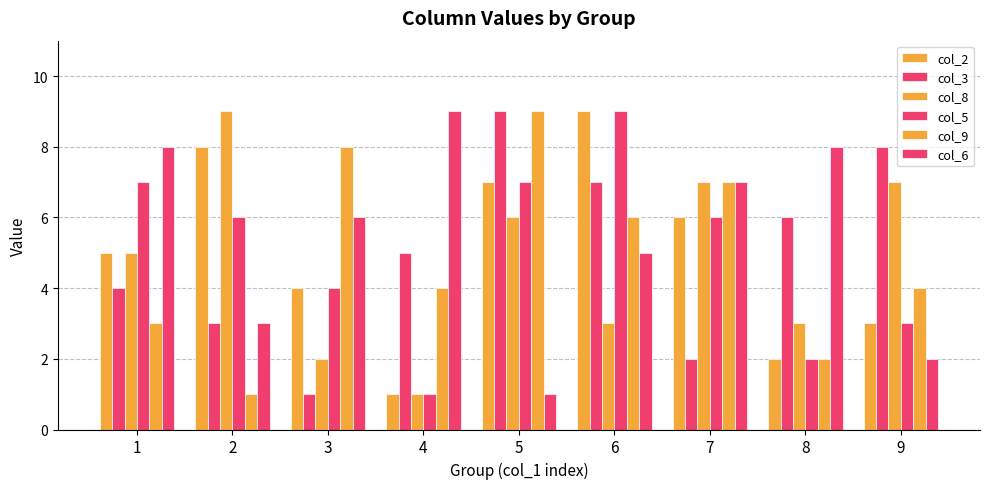

Are the bars grouped side by side (vs. stacked)?

Yes